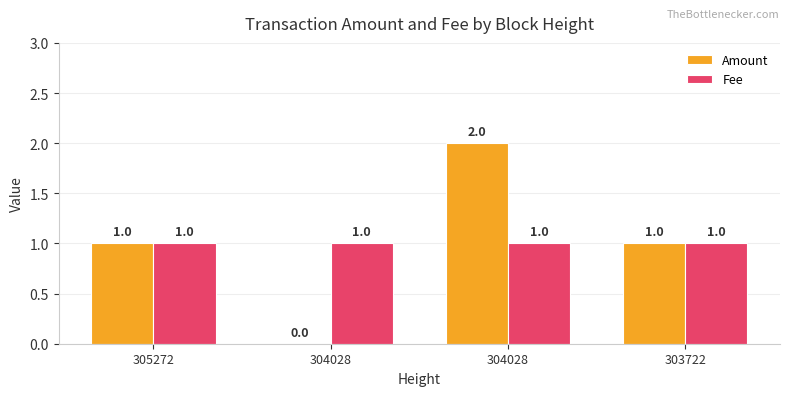

Rank the series by their maximum value, from lowest to highest.

Fee, Amount